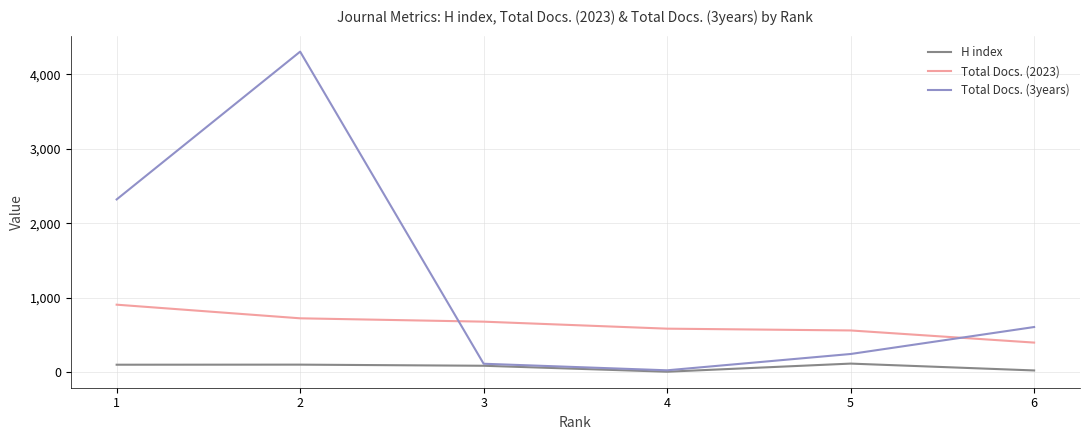

What is the sum of all H index values?

437